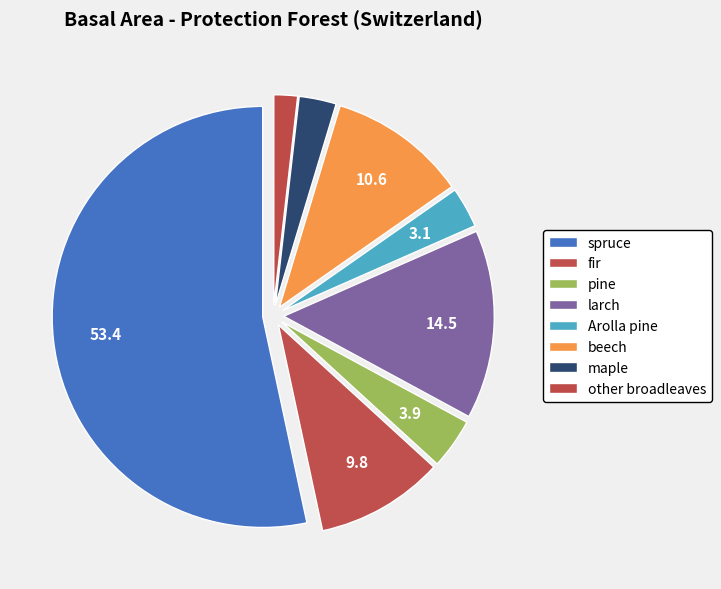

Count the number of slices in the pie.

8